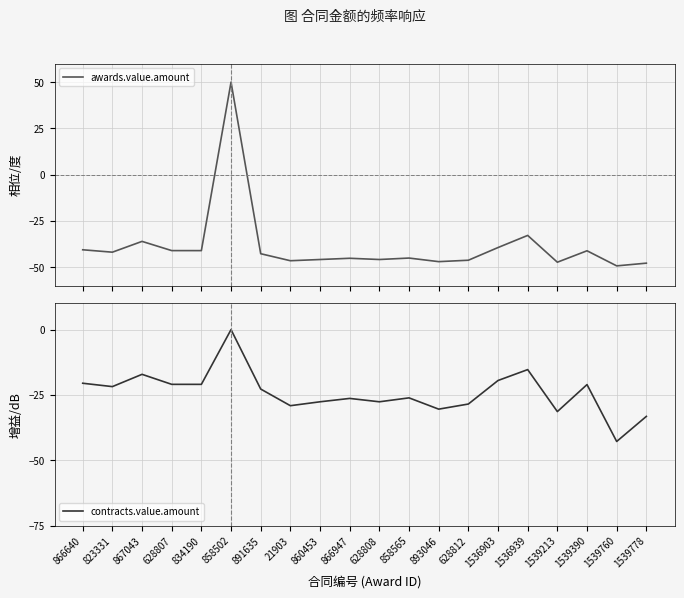

Rank the series by their average value, from highest to lowest.

contracts.value.amount, awards.value.amount